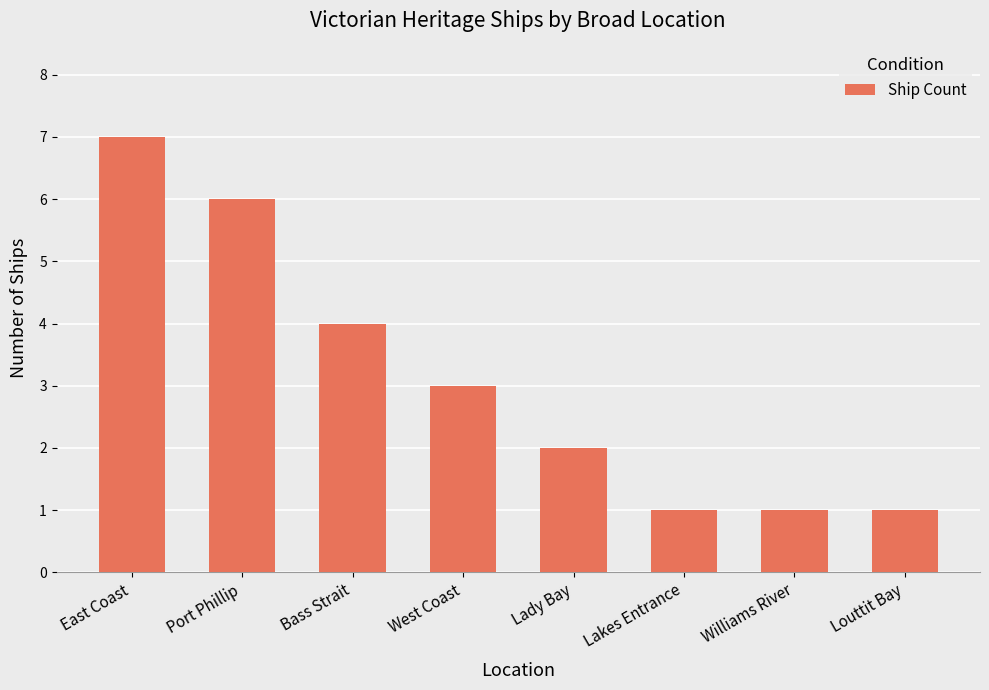

Reading left to right, what are all the values shown in this chart?

7	6	4	3	2	1	1	1